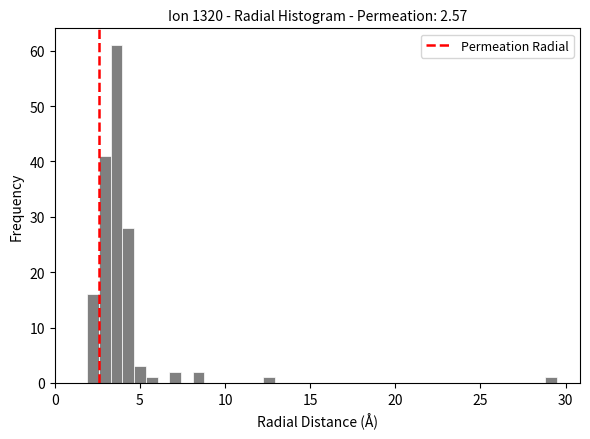

Around what value on the x-axis is the tallest bar? Give the approximate position of its centre, as read against the axis.

3.5